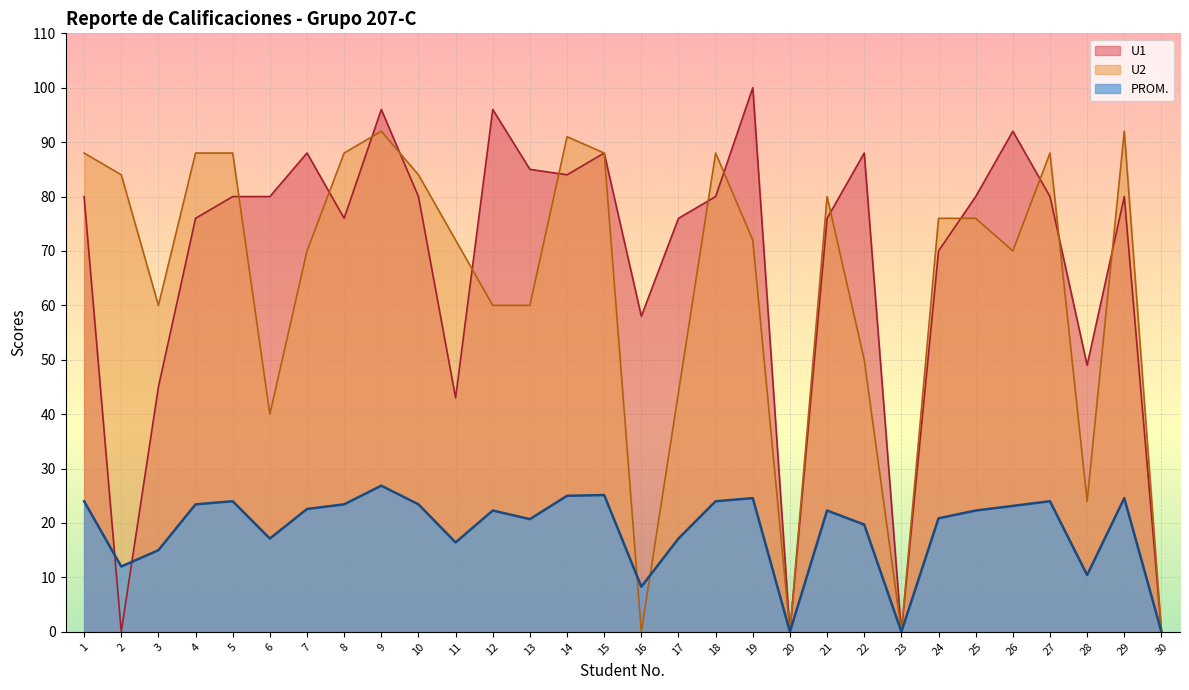

How many interior local peaks does the PROM. series have?

8